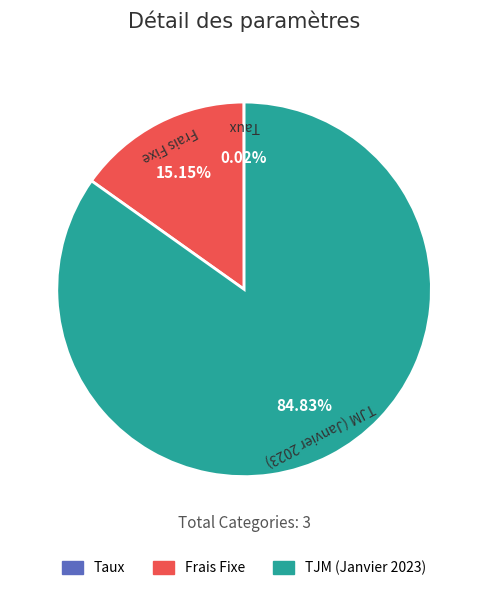

Is there a majority slice in this chart?

Yes